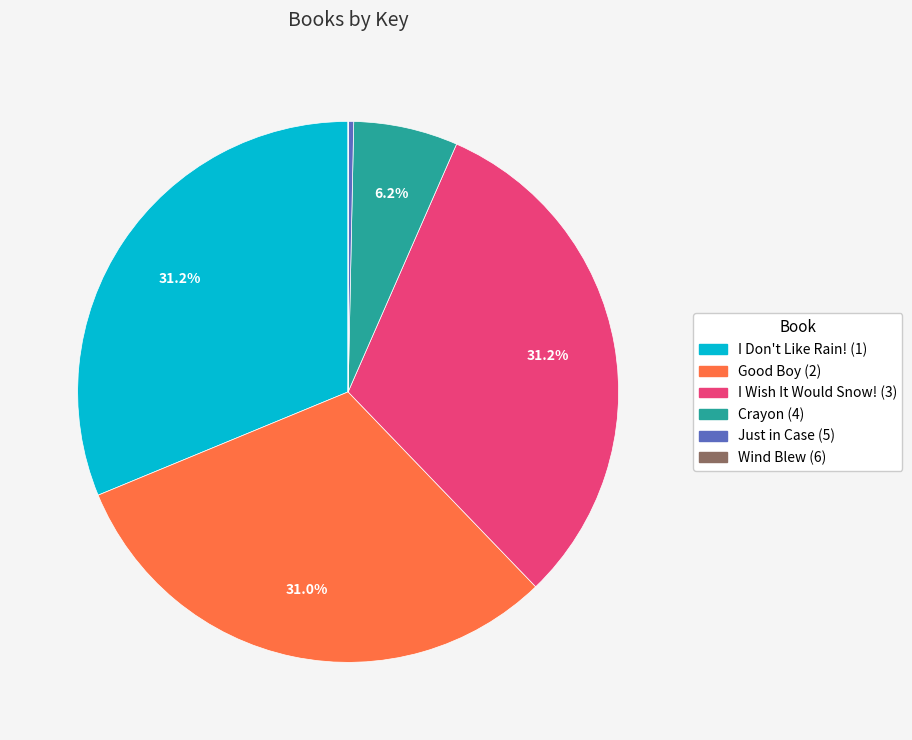

Is it true that I Wish It Would Snow! (3) is 31% of the pie?

True